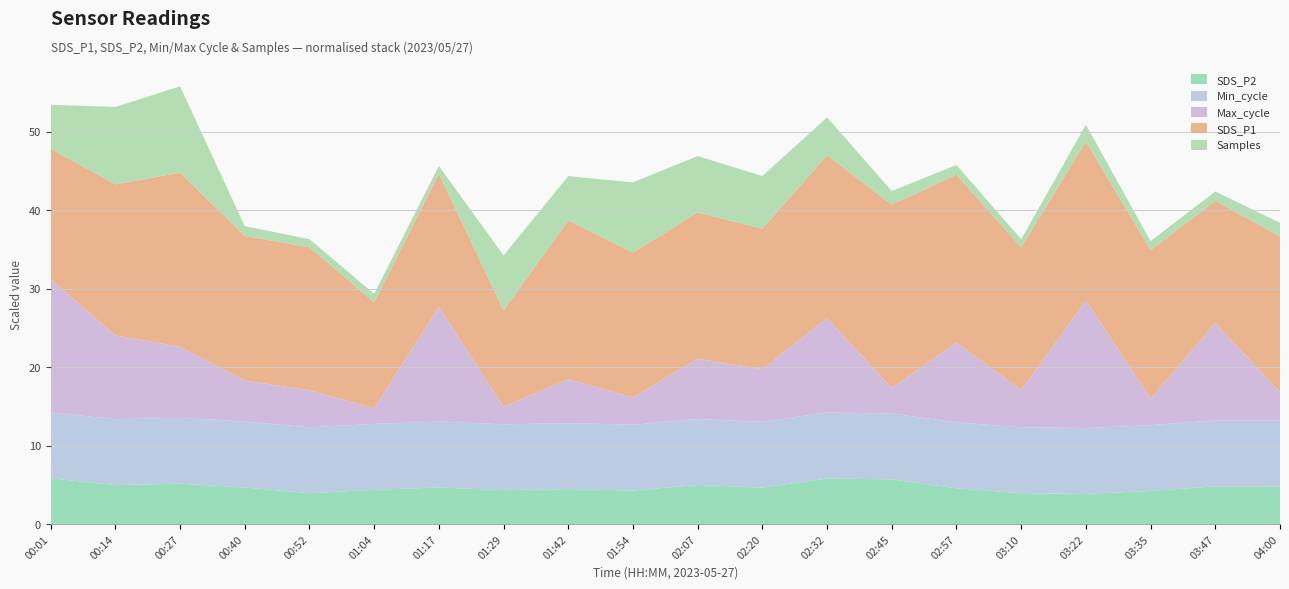

The SDS_P2 series shows 2.5 at 03:47. True or false?

False